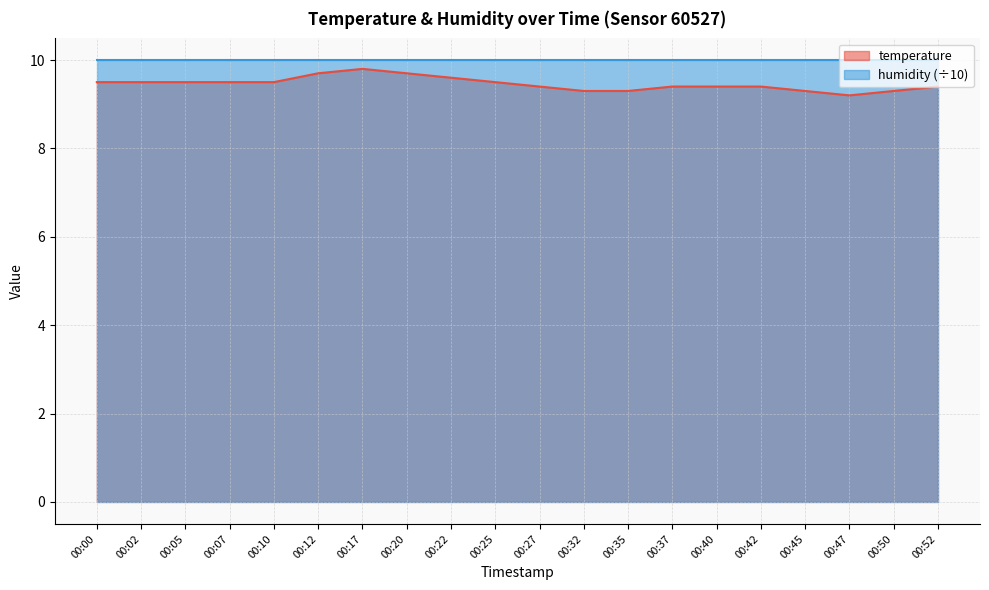

What is the maximum value shown in the chart?

10.0